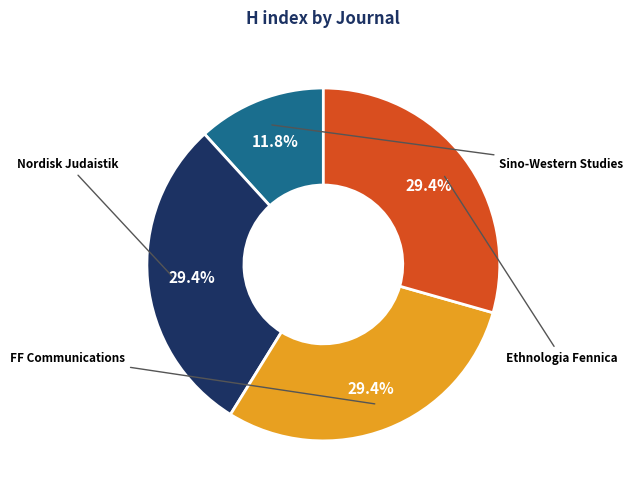

Is there any slice that represents more than half of the pie?

No